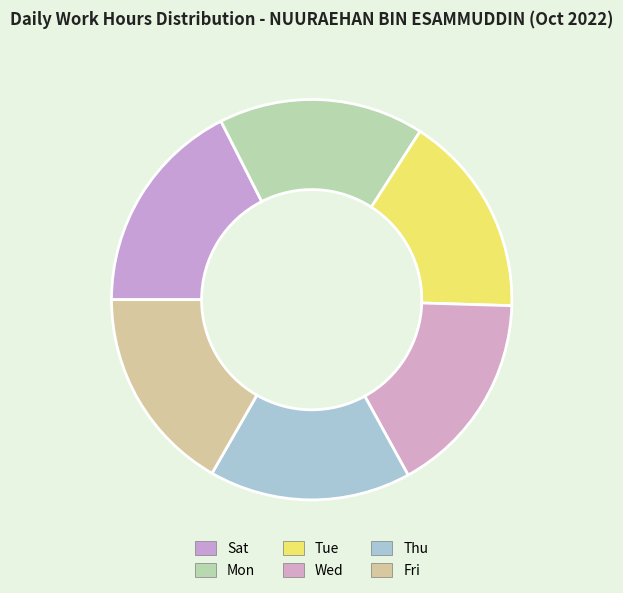

How many slices are in this pie chart?

6